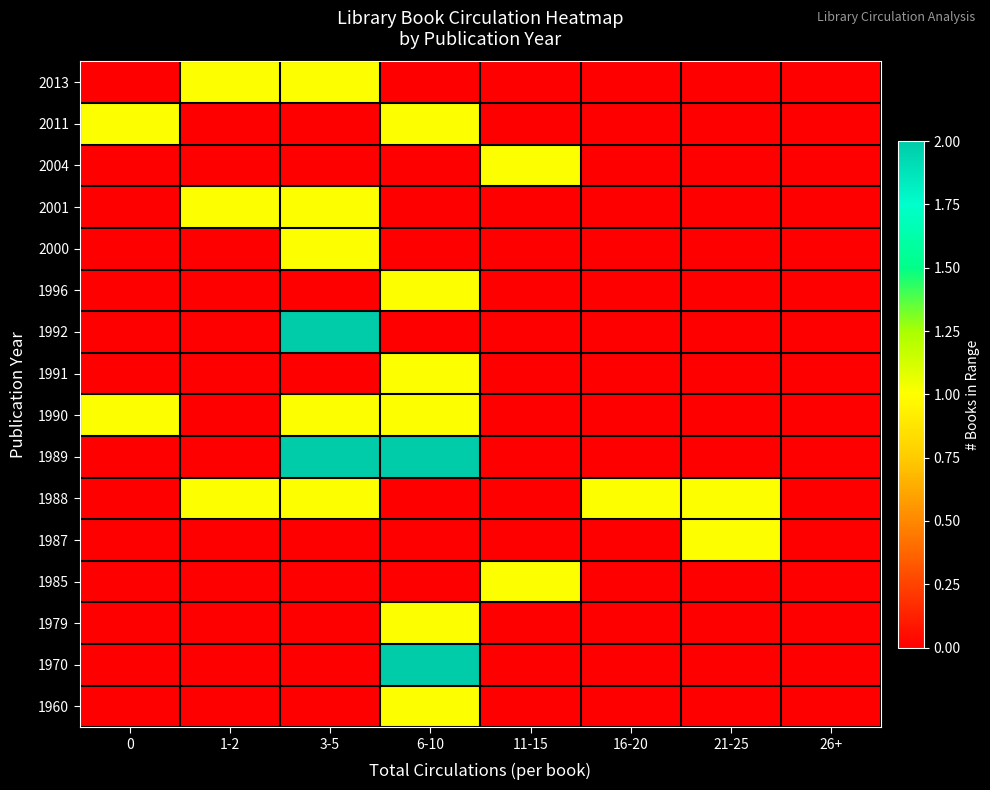

At which category is the sum across all series the highest?

6-10